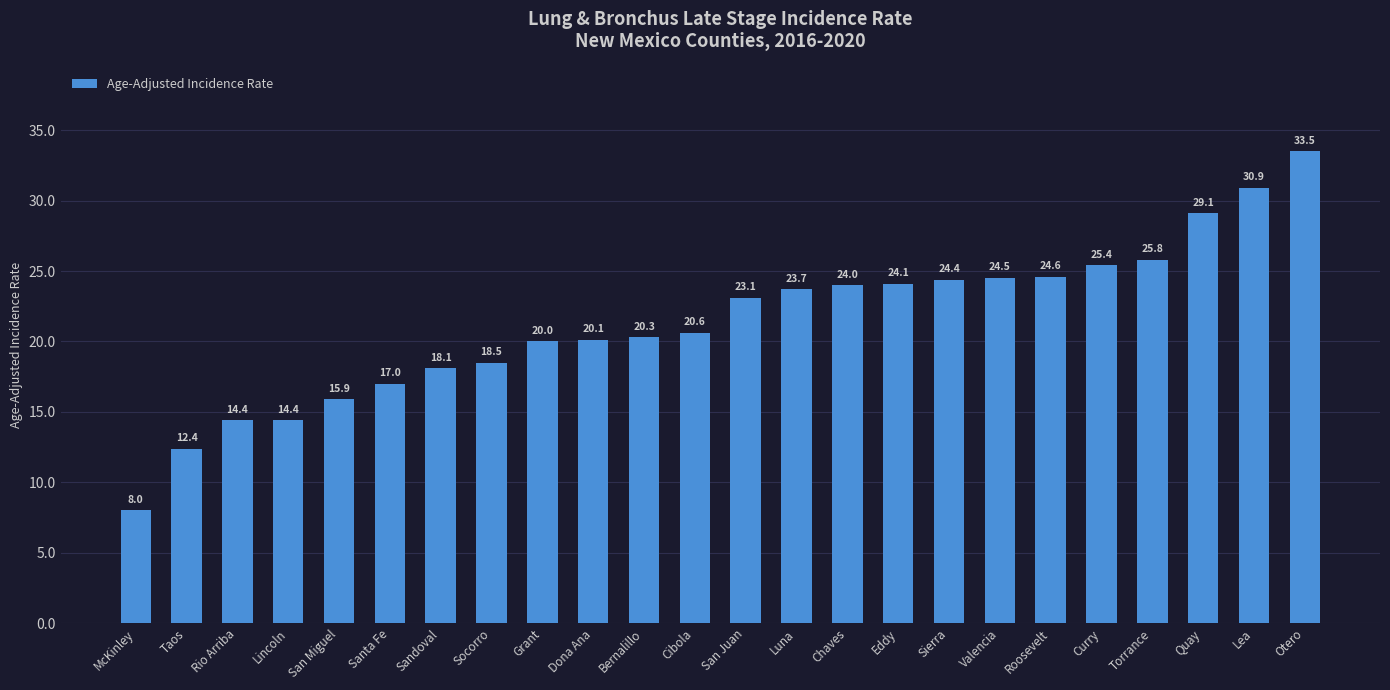

What is the value of the 8th bar from the left?

18.5